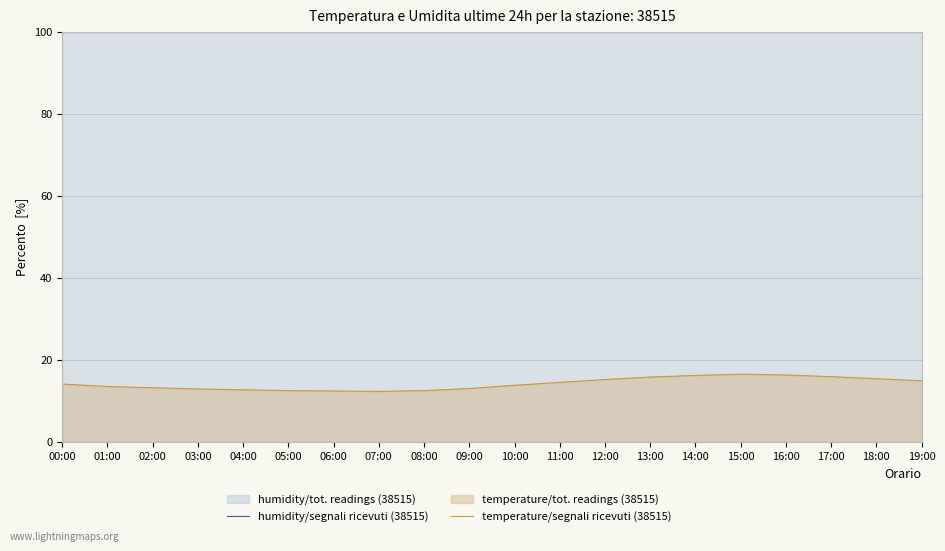

Between 15:00 and 11:00, which is larger?

15:00